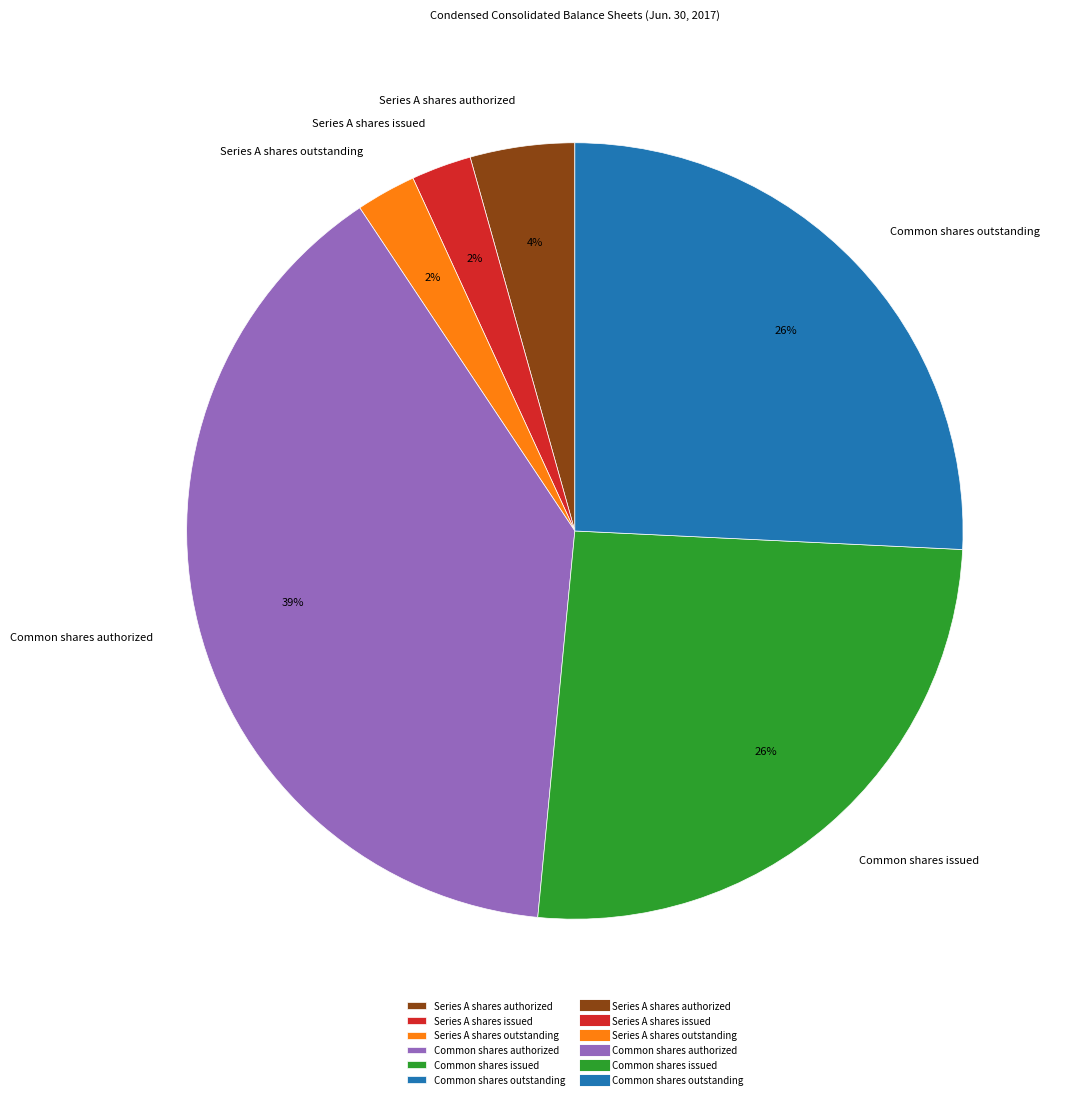

What percentage is the Common shares issued slice, to the nearest percent?

26%